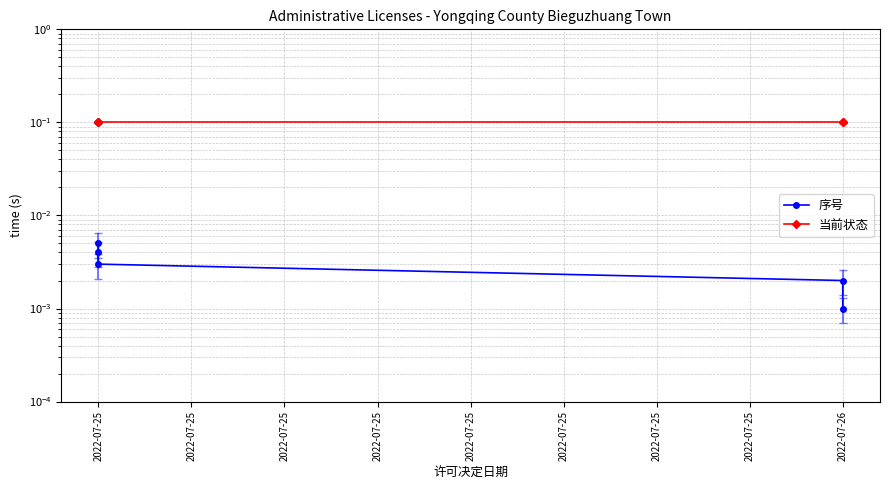

Rank the categories by 序号 value from highest to lowest.

2022-07-25, 2022-07-25, 2022-07-25, 2022-07-26, 2022-07-26